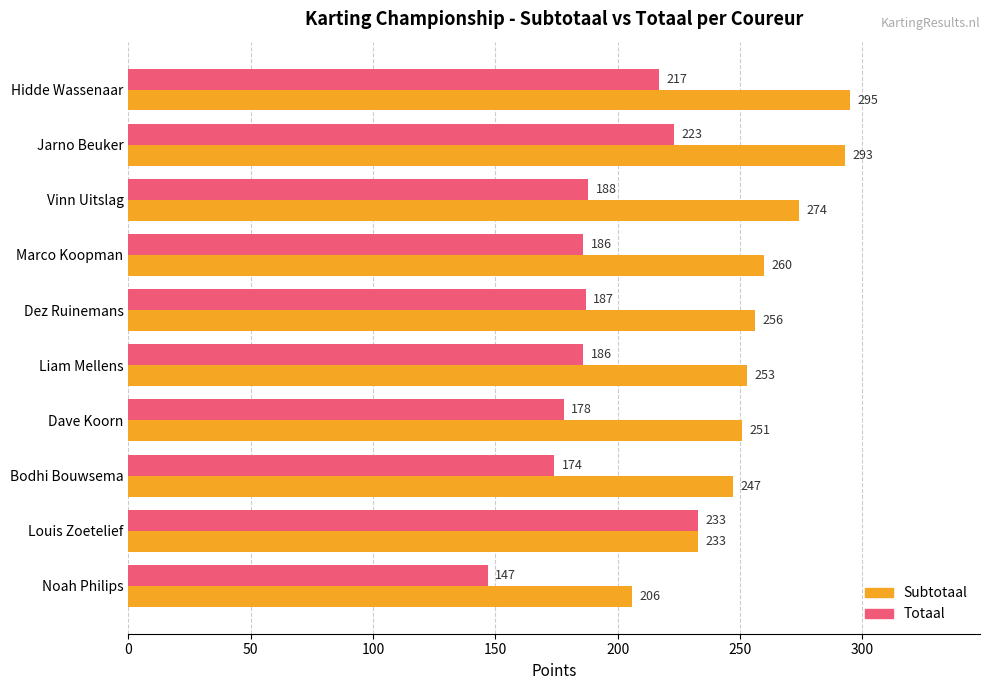

What is the difference between the highest and lowest values at Liam Mellens?

67